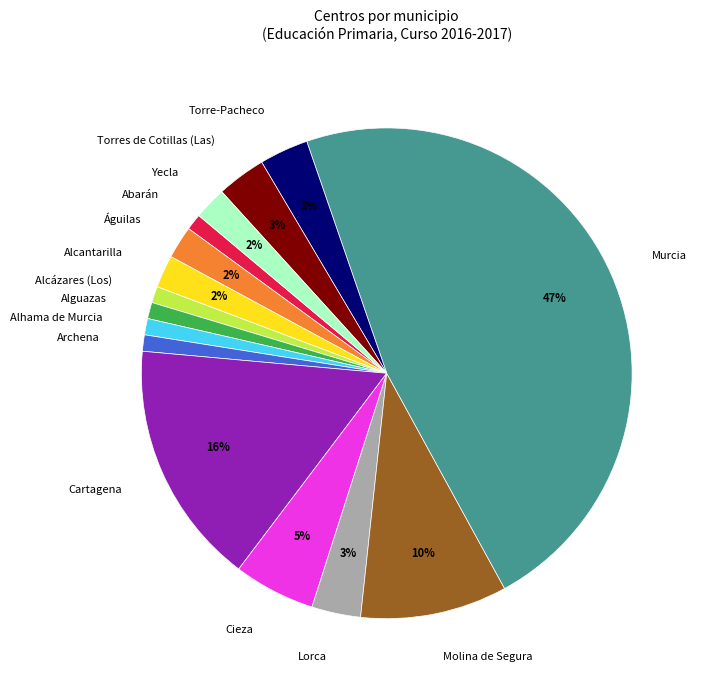

Is Cartagena the majority of the pie?

No